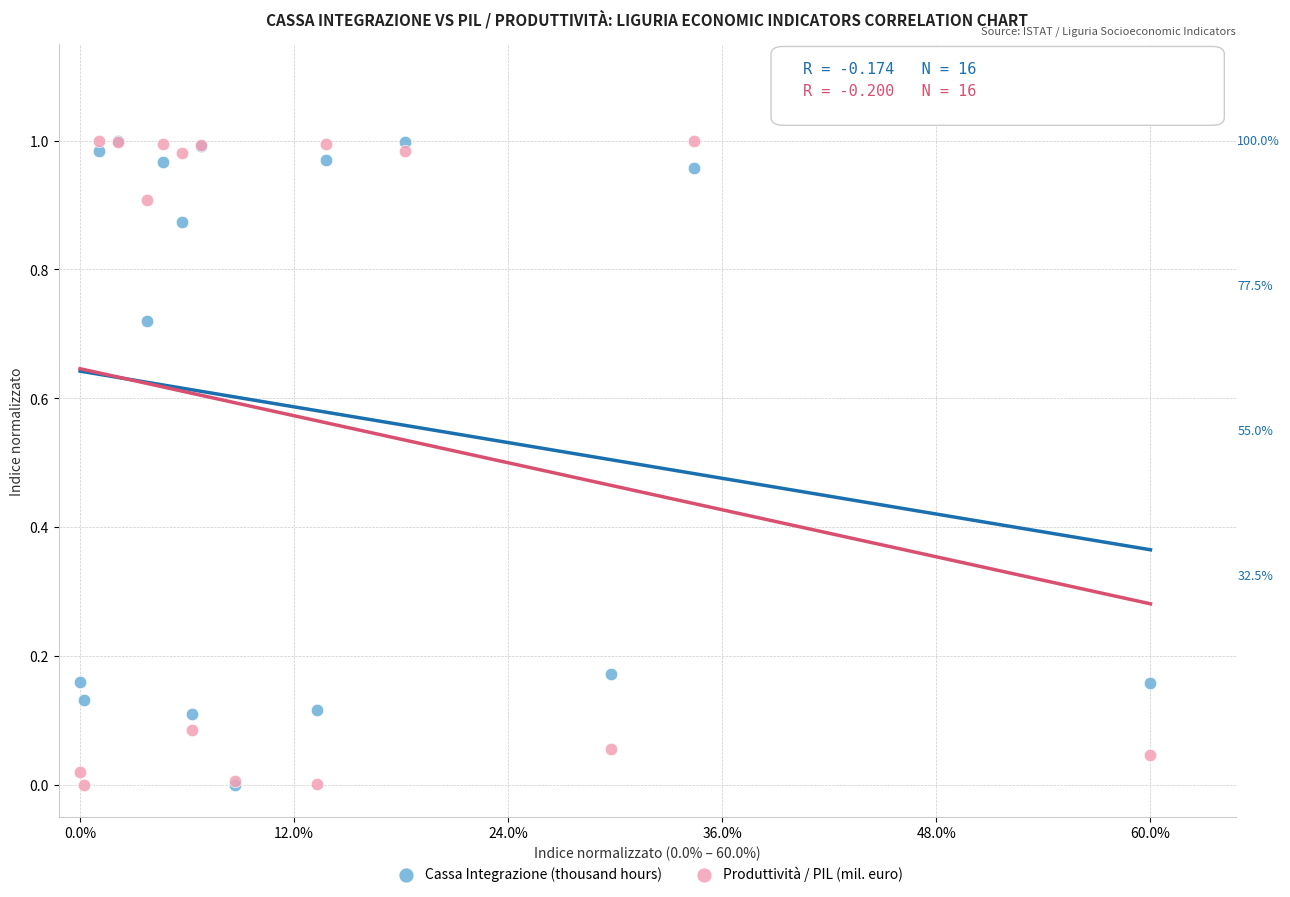

What are all the series names shown in the legend?

Cassa Integrazione (thousand hours), Produttività / PIL (mil. euro)